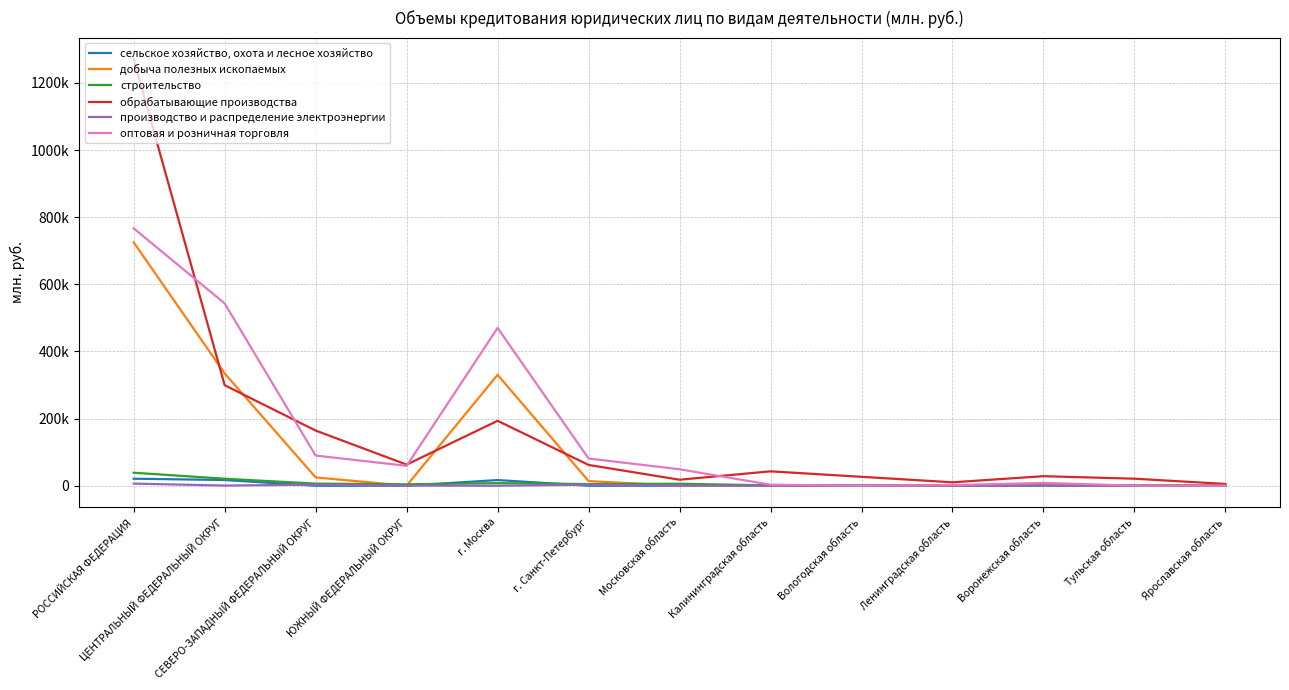

At which category does сельское хозяйство, охота и лесное хозяйство reach its first local peak?

г. Москва